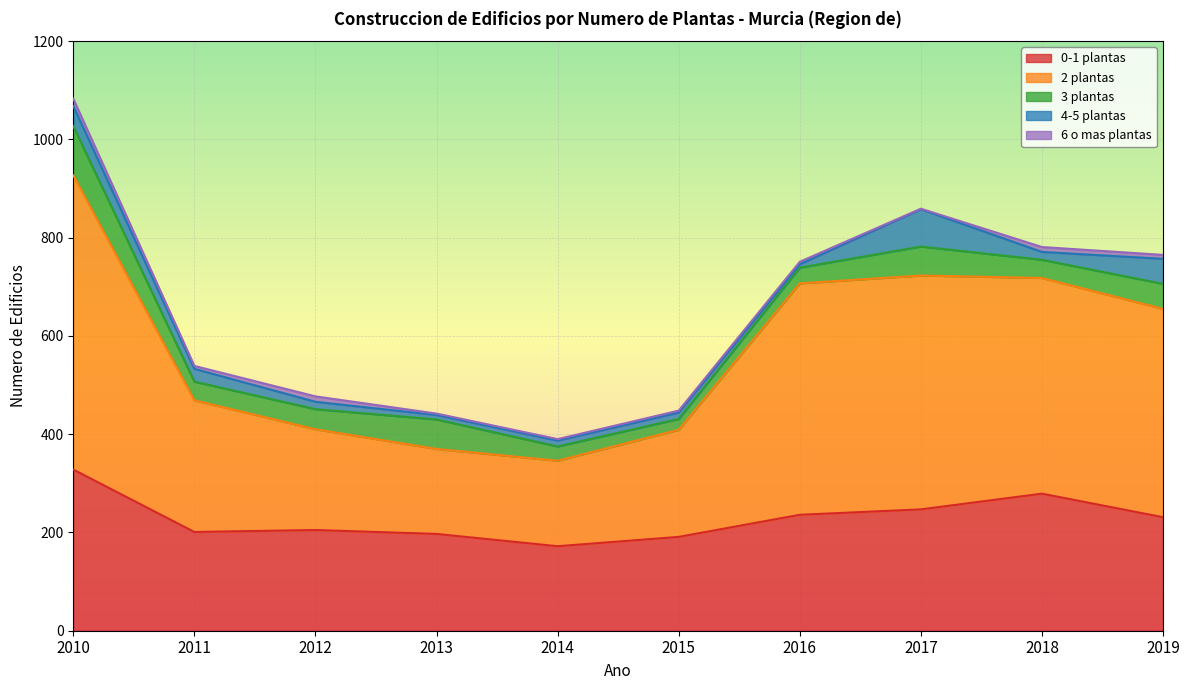

How many values in the 3 plantas series are below 41?

5